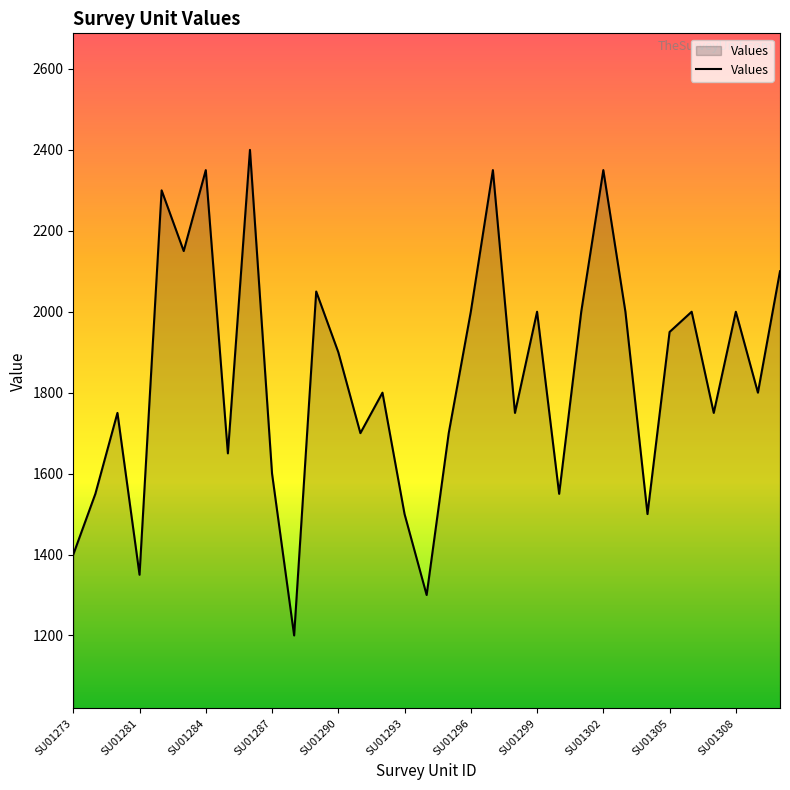

What is the maximum value shown in the chart?

2400